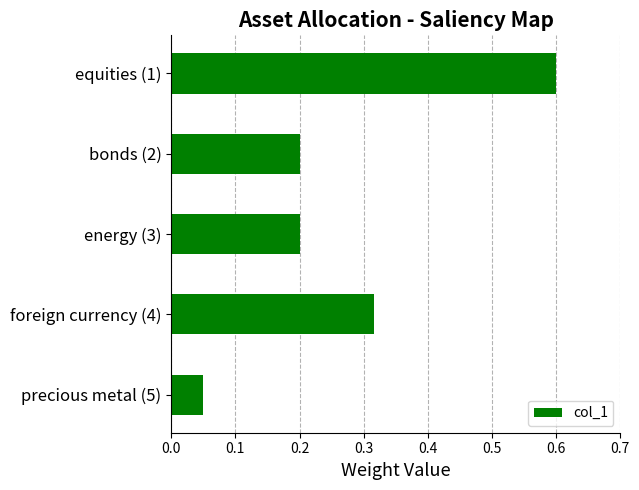

Which has a higher value, equities (1) or foreign currency (4)?

equities (1)